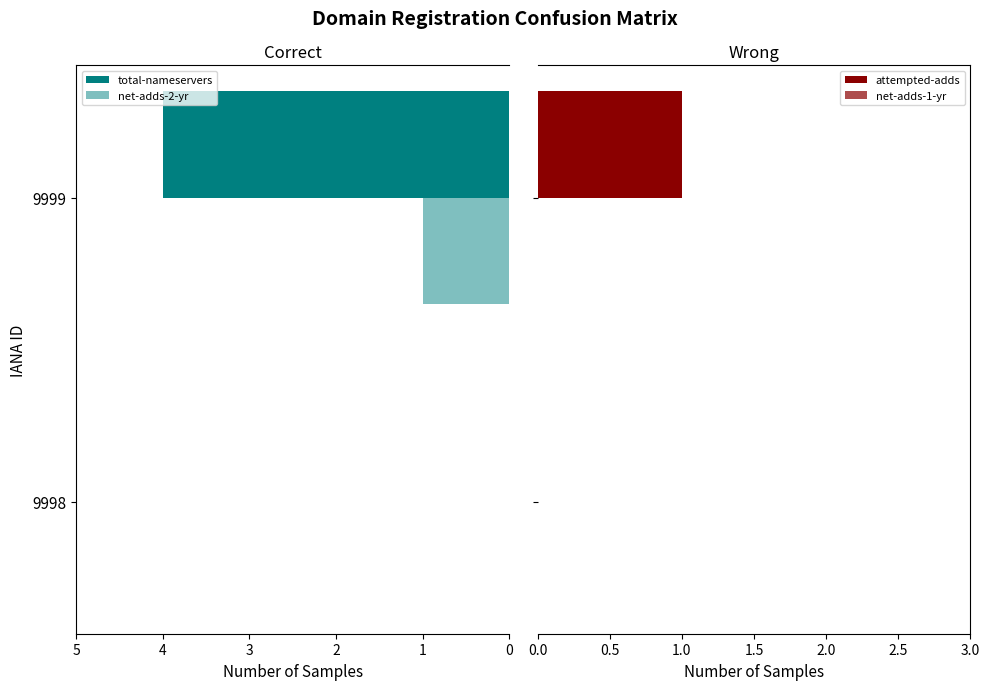

Which has a higher value, 9998 or 9999?

9999